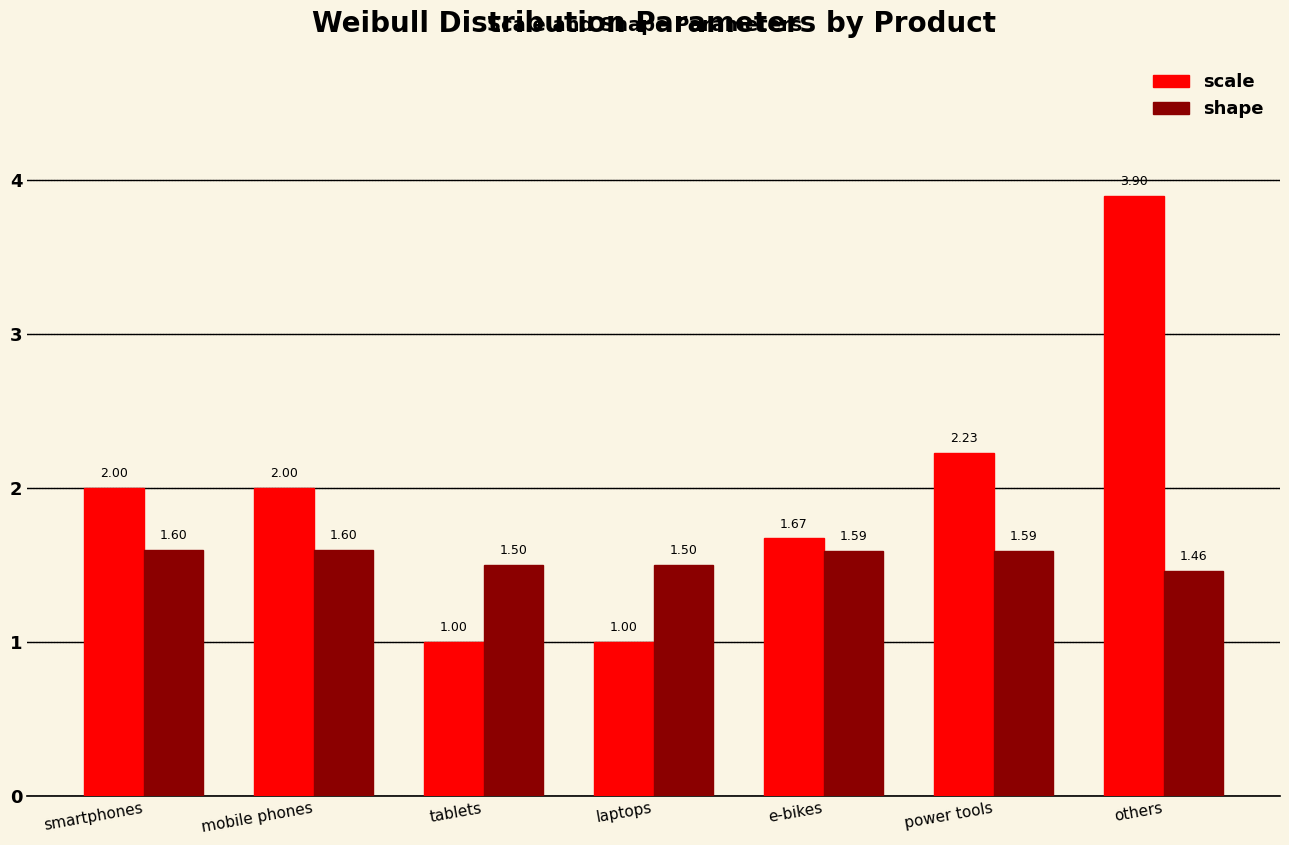

Which series has the largest range (max minus min)?

scale